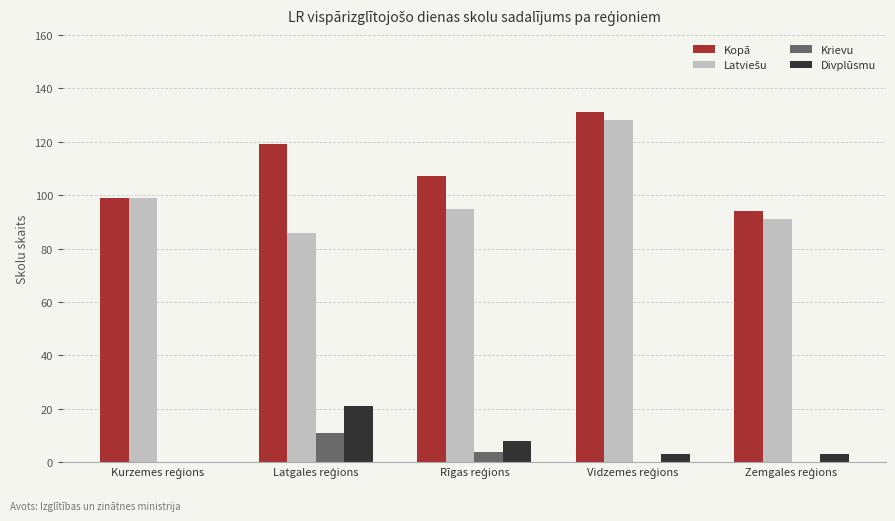

Which series has the largest total across all categories?

Kopā